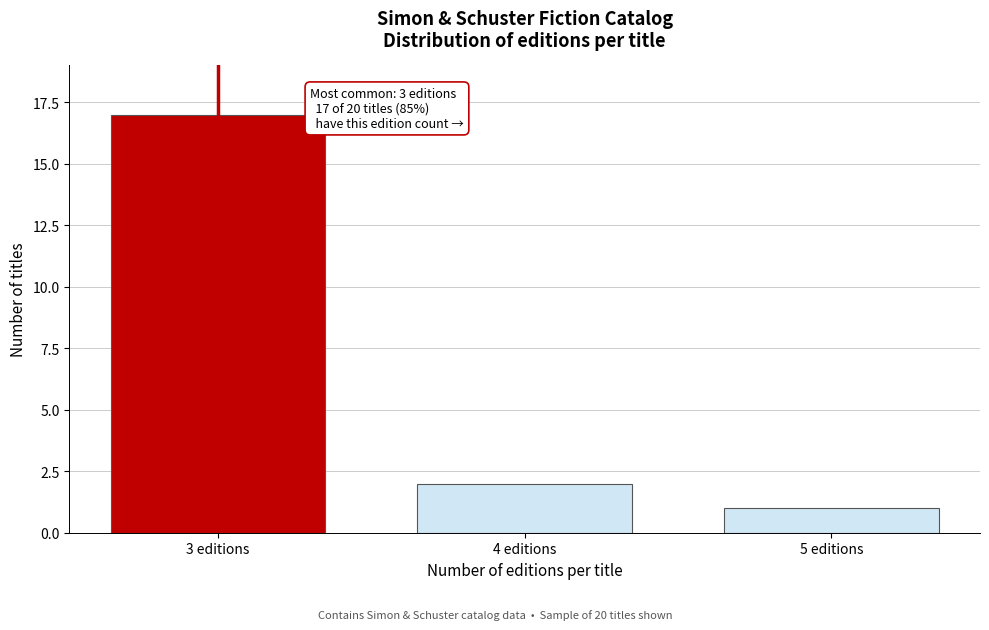

Reading right to left, extract all data points from this chart.

1	2	17